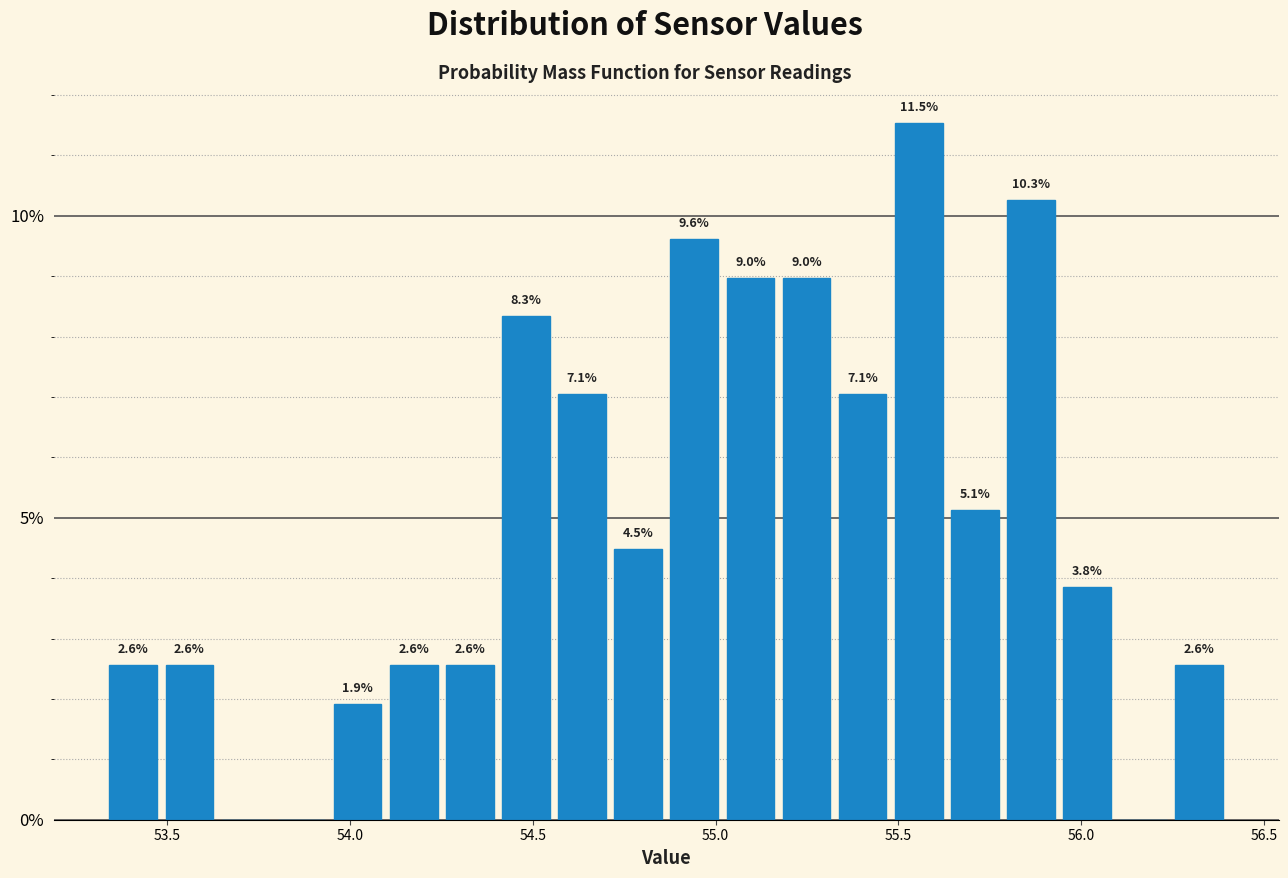

Around what value on the x-axis is the tallest bar? Give the approximate position of its centre, as read against the axis.

55.55